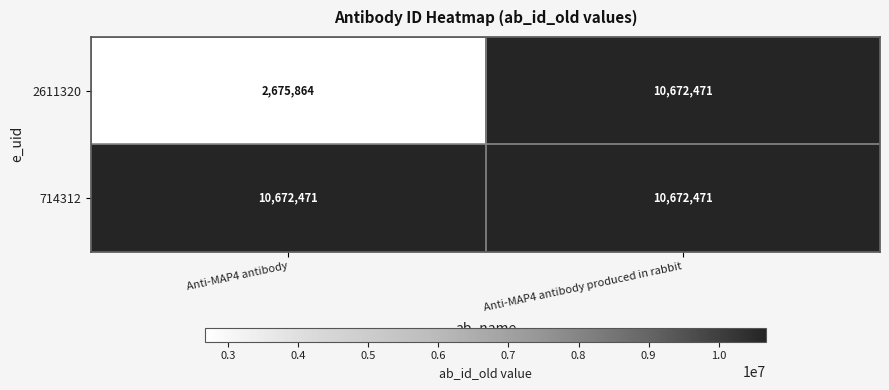

True or false: 2611320 has a value of 10672471 at Anti-MAP4 antibody produced in rabbit.

True